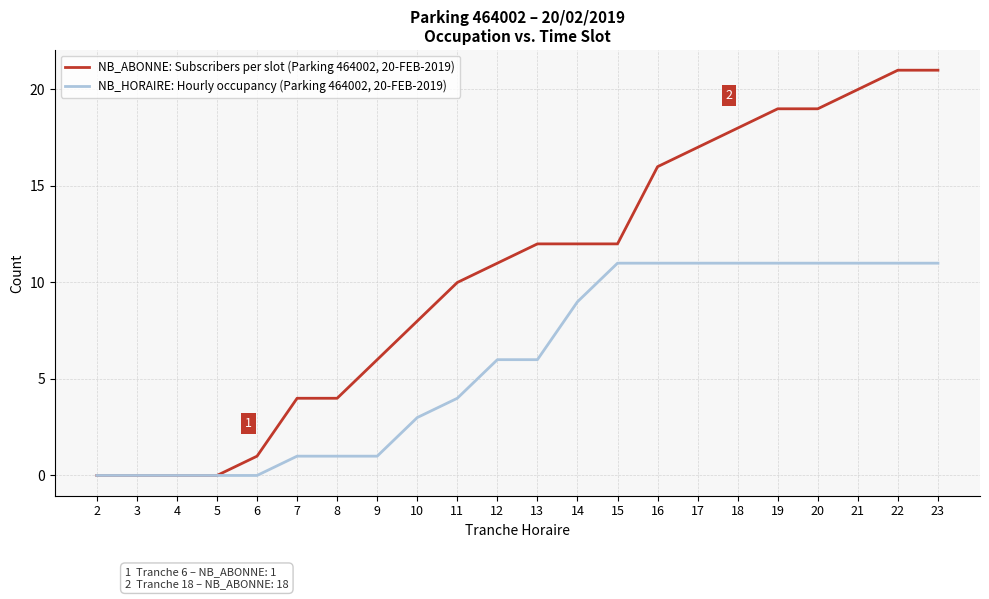

List the series in order of their overall mean, lowest first.

NB_HORAIRE: Hourly occupancy (Parking 464002, 20-FEB-2019), NB_ABONNE: Subscribers per slot (Parking 464002, 20-FEB-2019)